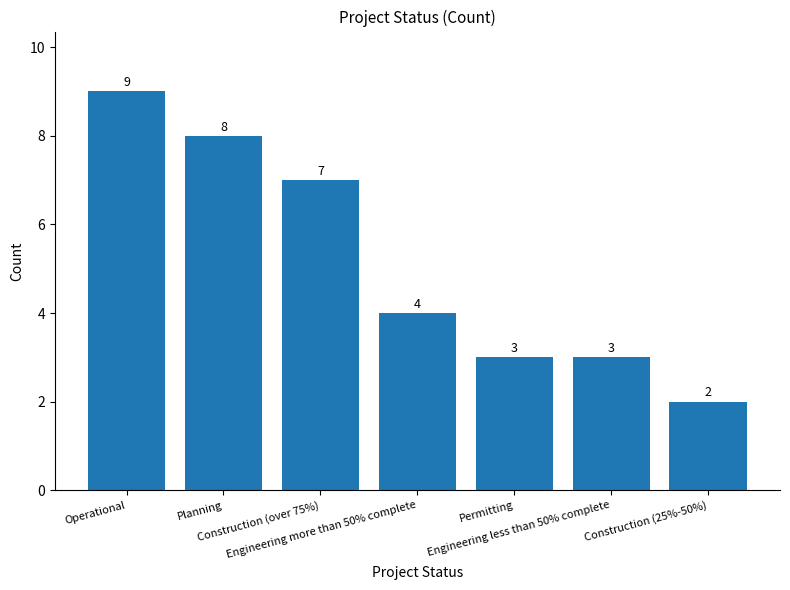

Count the number of categories in the chart.

7